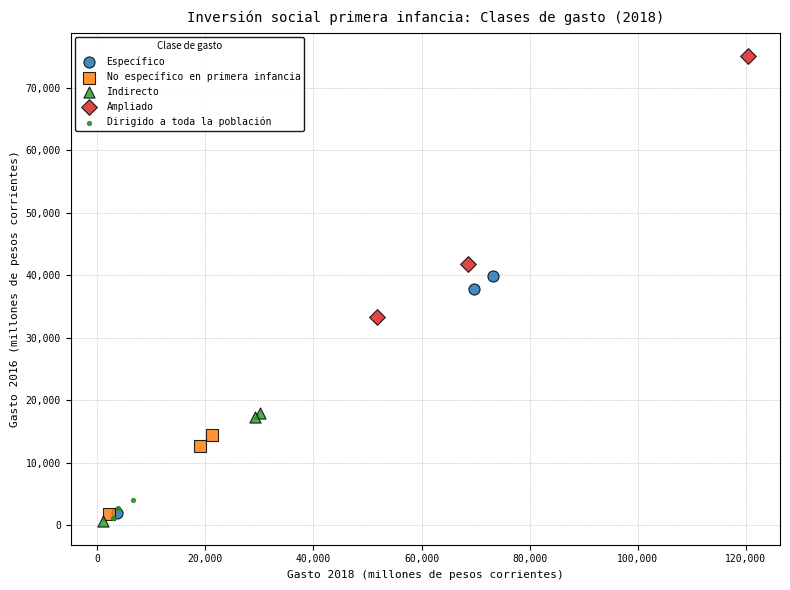

Which series has the widest spread of Y values?

Ampliado